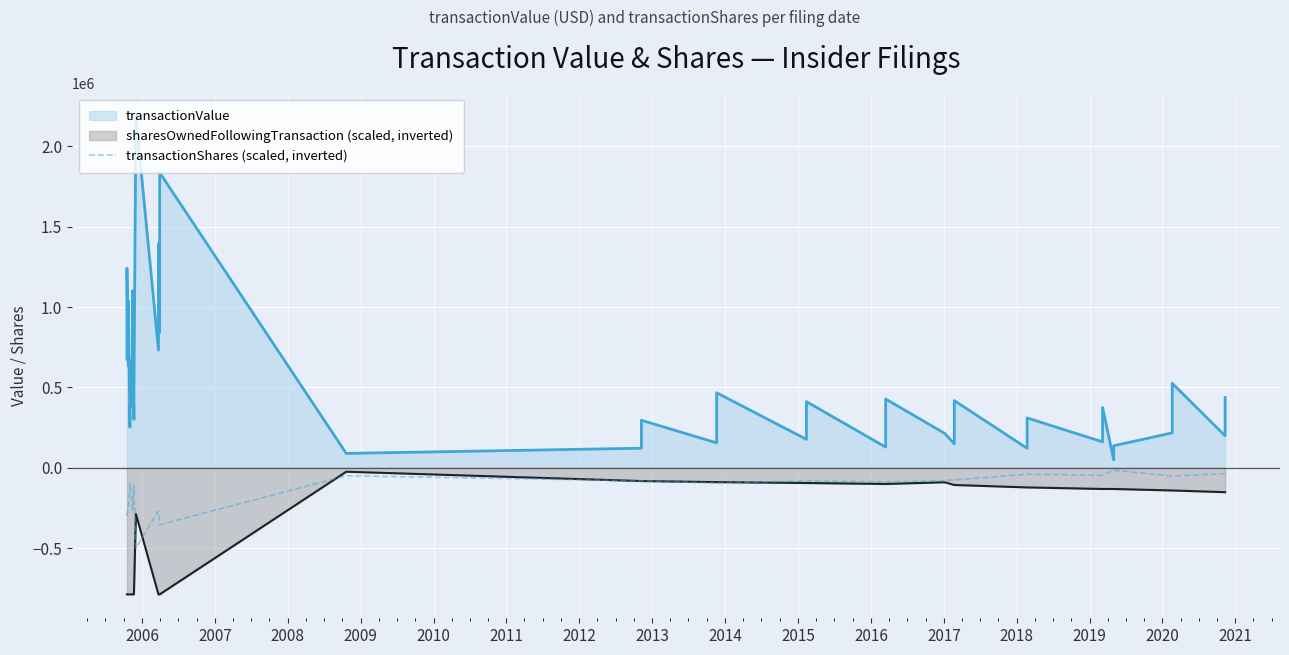

How many lines are shown in the chart?

1